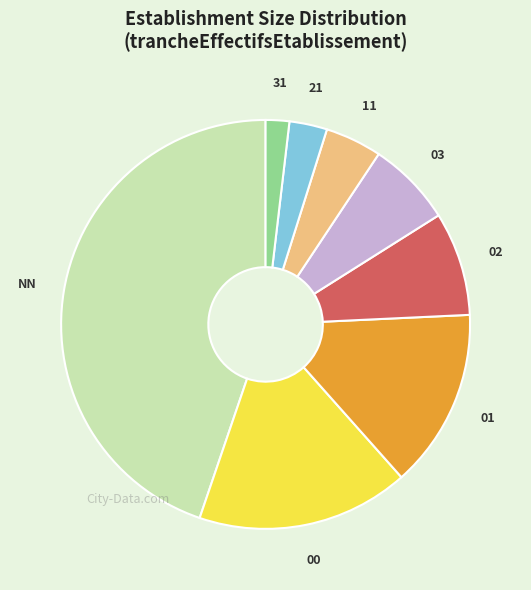

Which slice is the smallest?

31